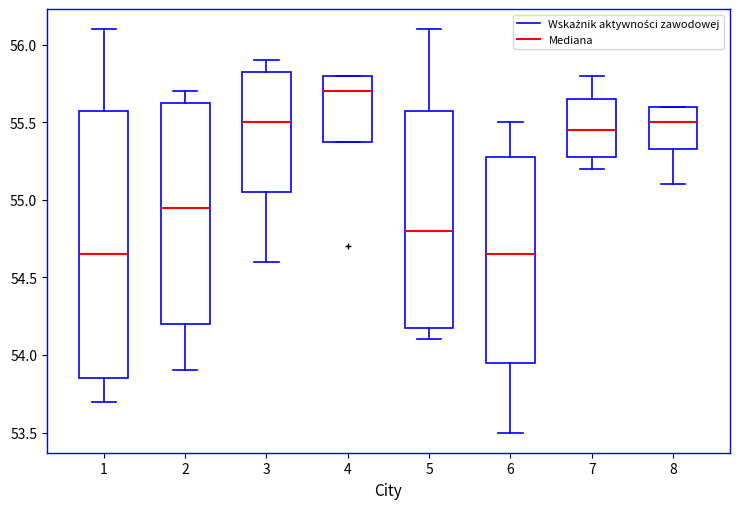

Reading left to right, transcribe this box plot: for each box, give where its median line is, the range the box spans, and where its two whiskers end, as read against the y-axis. The values are not printed on the chart, so give them approximately, as read against the axis.

1: median 54.65, box 53.85 to 55.60, whiskers 53.70 to 56.10
2: median 54.95, box 54.20 to 55.65, whiskers 53.90 to 55.70
3: median 55.50, box 55.05 to 55.85, whiskers 54.60 to 55.90
4: median 55.70, box 55.40 to 55.80, whiskers 55.40 to 55.80
5: median 54.80, box 54.20 to 55.60, whiskers 54.10 to 56.10
6: median 54.65, box 53.95 to 55.30, whiskers 53.50 to 55.50
7: median 55.45, box 55.30 to 55.65, whiskers 55.20 to 55.80
8: median 55.50, box 55.35 to 55.60, whiskers 55.10 to 55.60